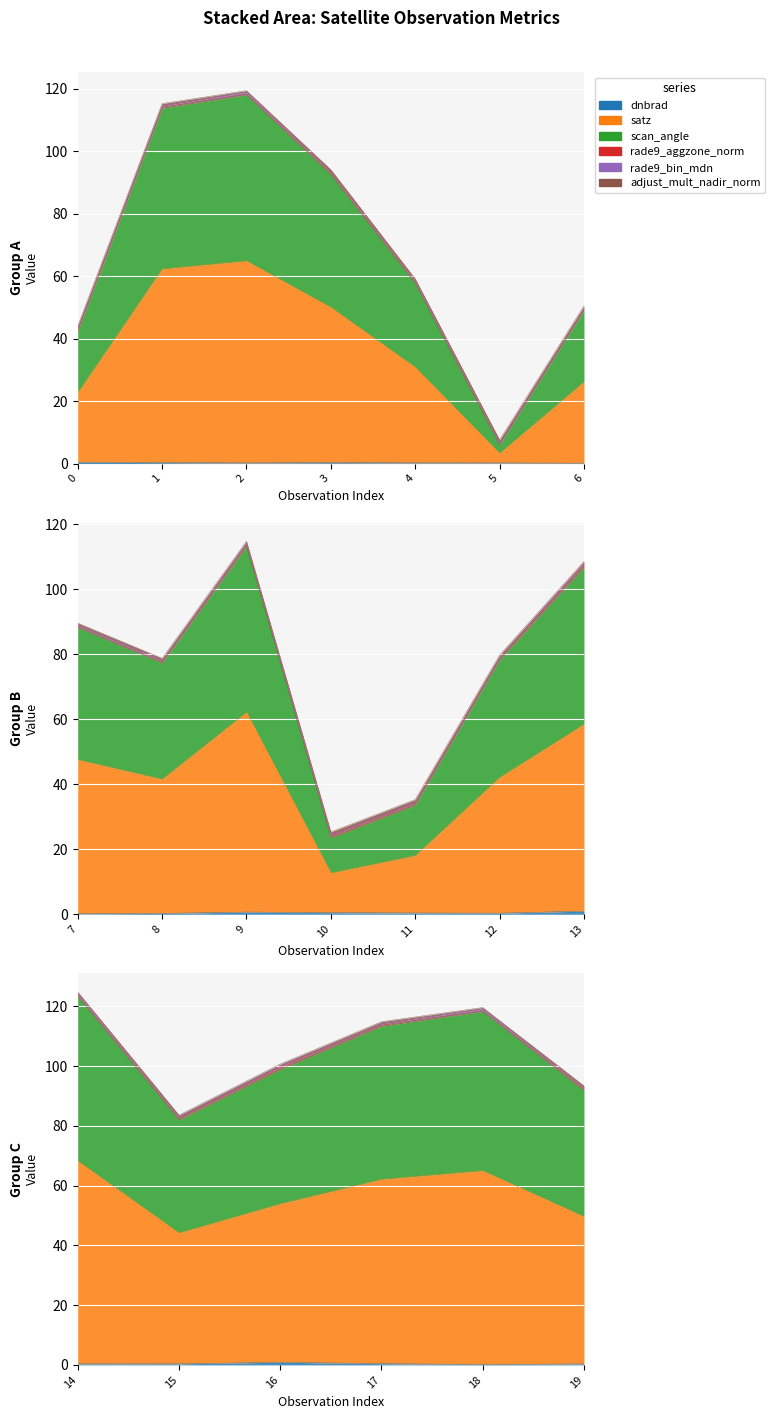

Between 15 and 2, which is larger?

15